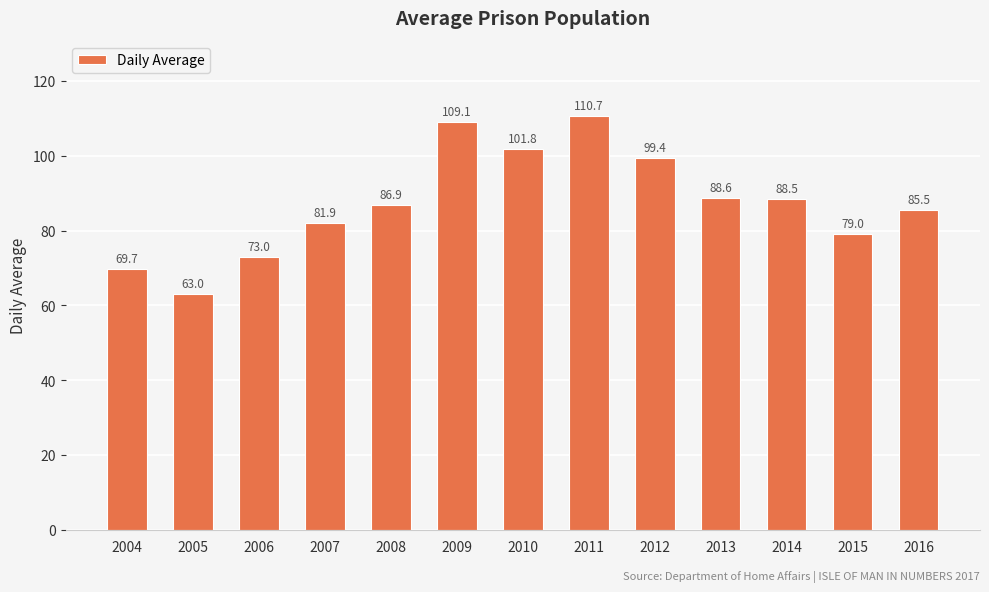

Rank the categories by value from lowest to highest.

2005, 2004, 2006, 2015, 2007, 2016, 2008, 2014, 2013, 2012, 2010, 2009, 2011